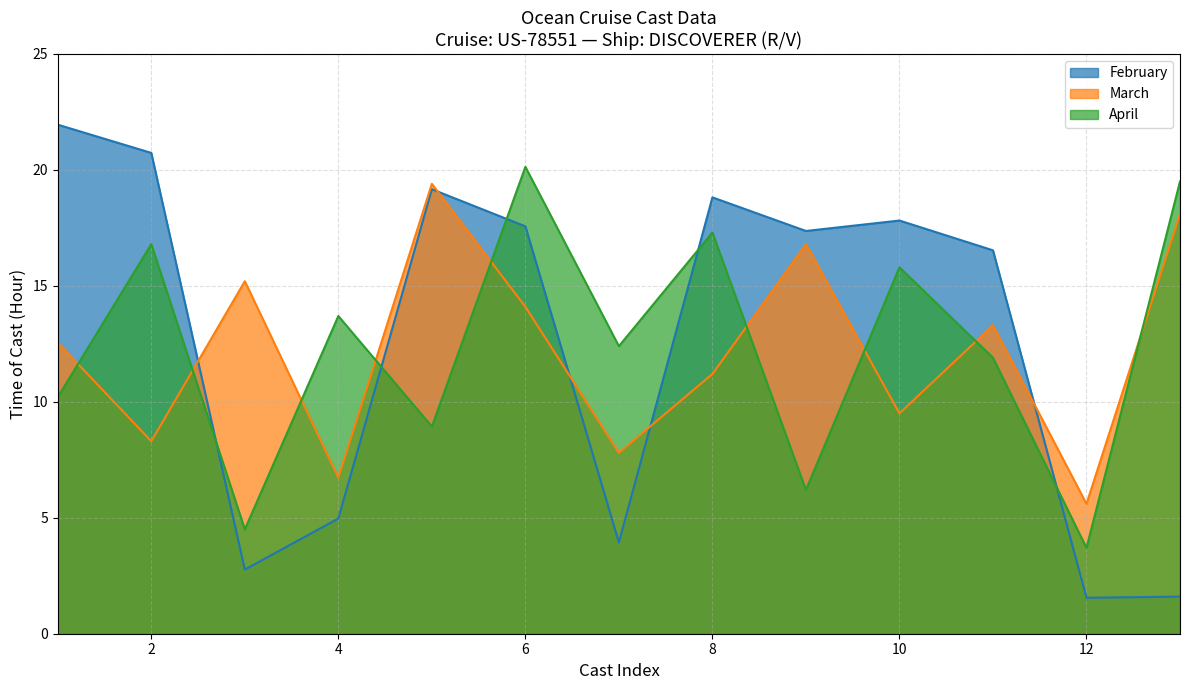

At which label is April closest to 11?

1